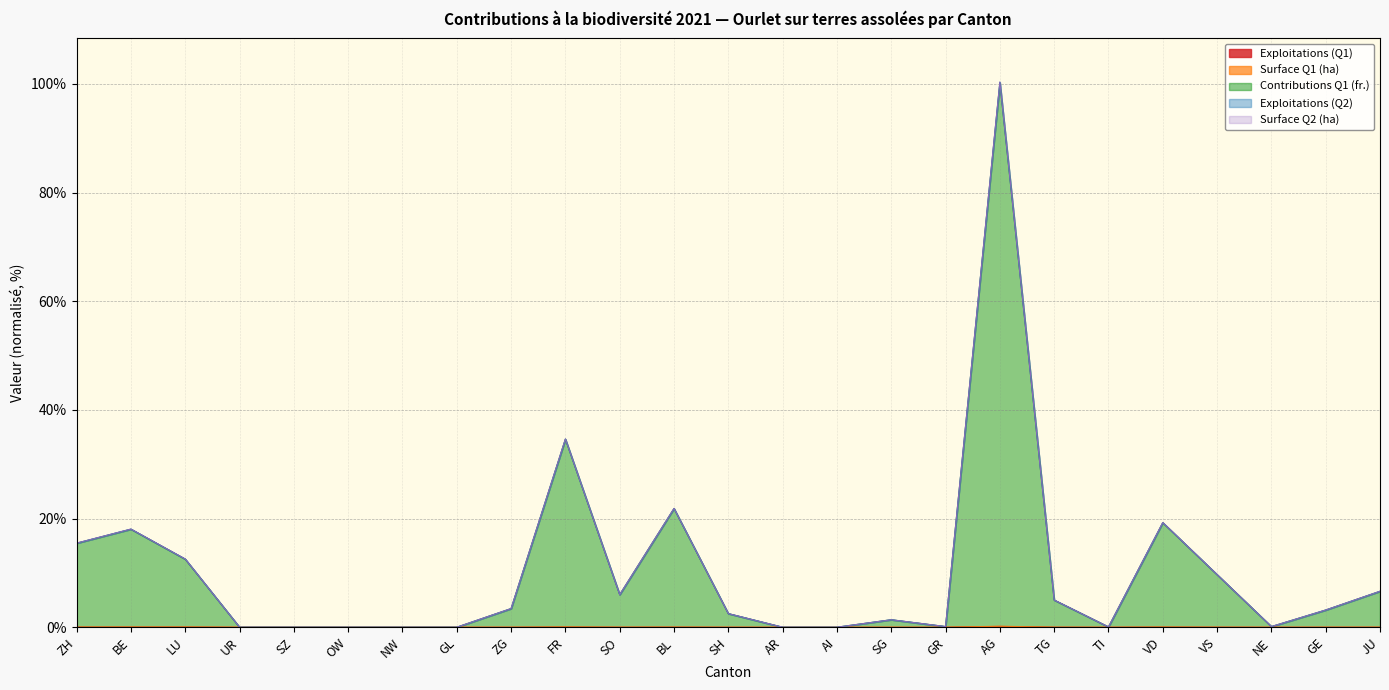

How many positive values does the Exploitations (Q2) series have?

19